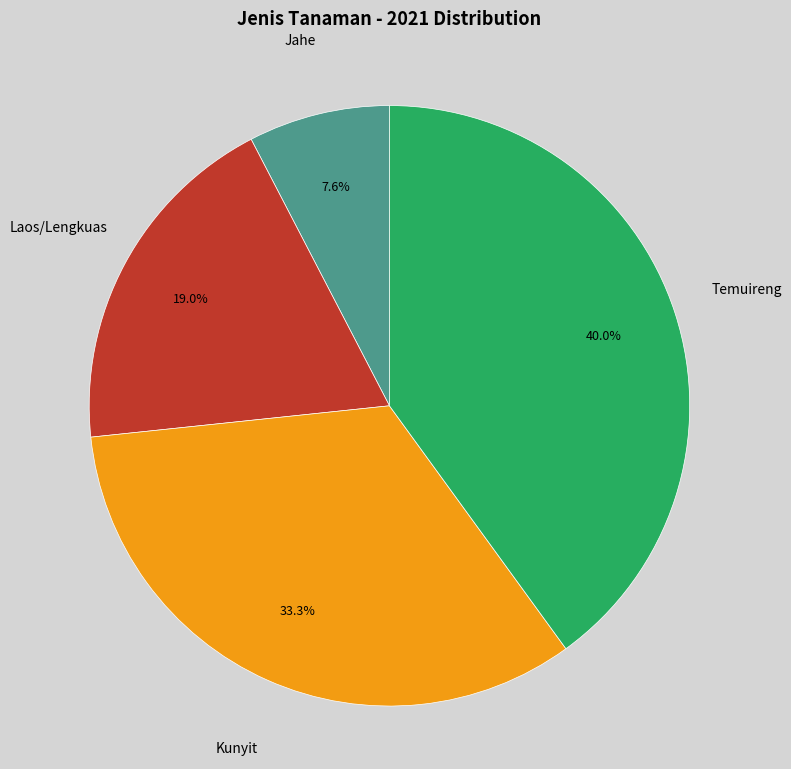

Is there any slice that represents more than half of the pie?

No